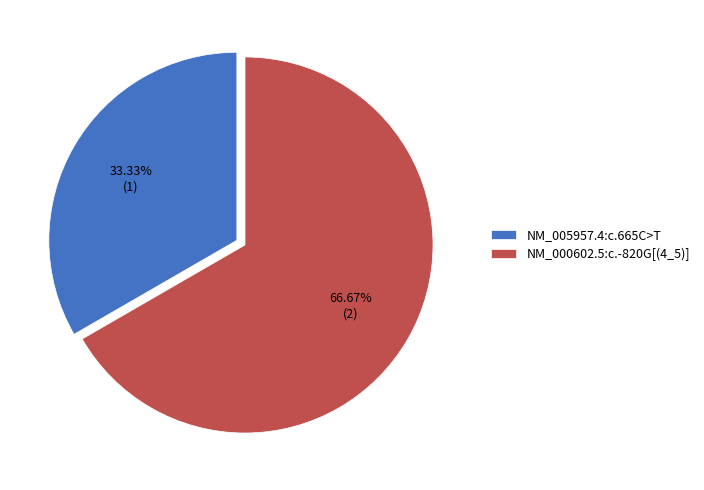

Is it true that NM_000602.5:c.-820G[(4_5)] is 58% of the pie?

False